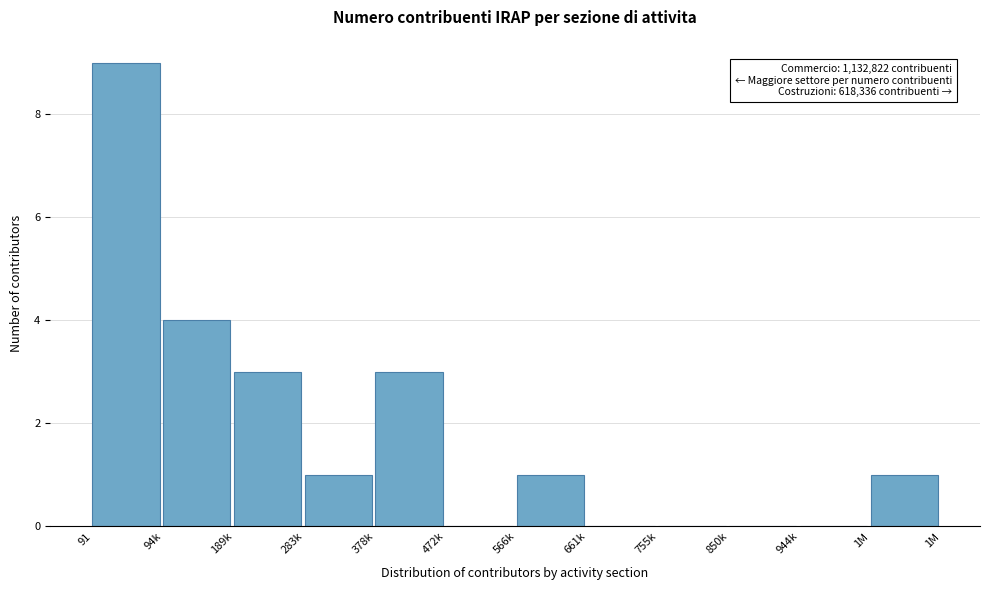

Reading right to left, transcribe all the data shown in this chart.

1M=1	944k=0	850k=0	755k=0	661k=0	566k=1	472k=0	378k=3	283k=1	189k=3	94k=4	91=9